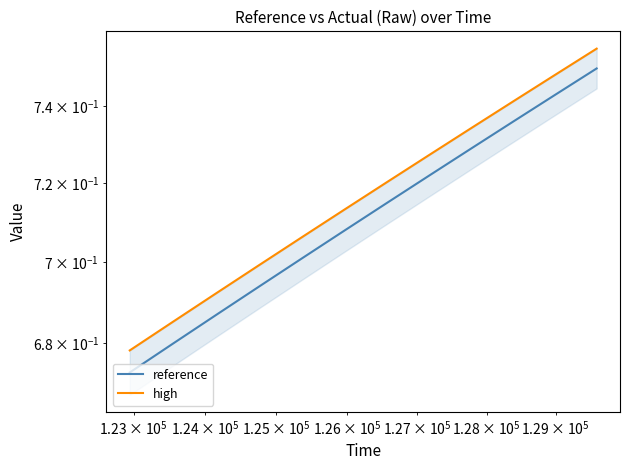

True or false: reference and high intersect in this chart.

False